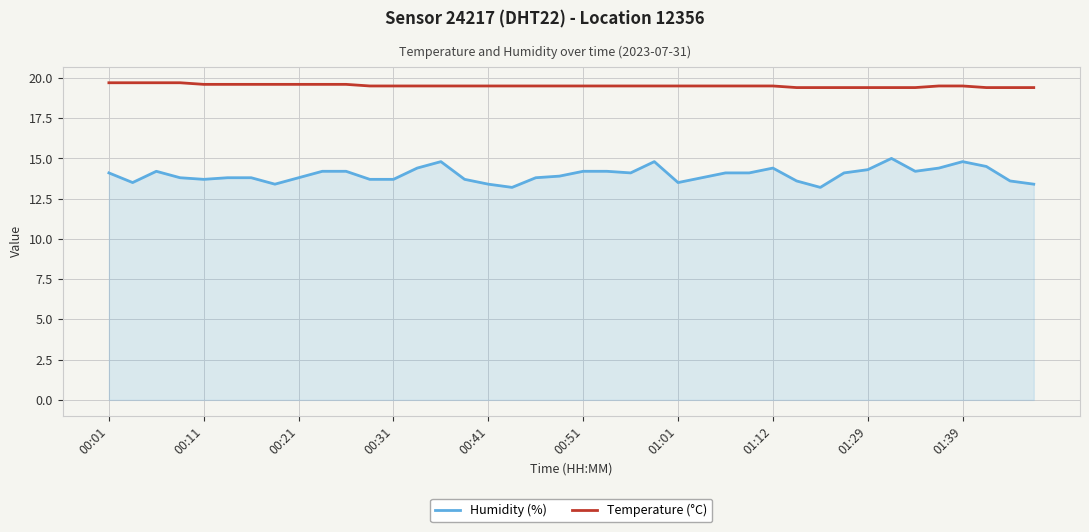

How many values in the Humidity (%) series exceed 14?

20